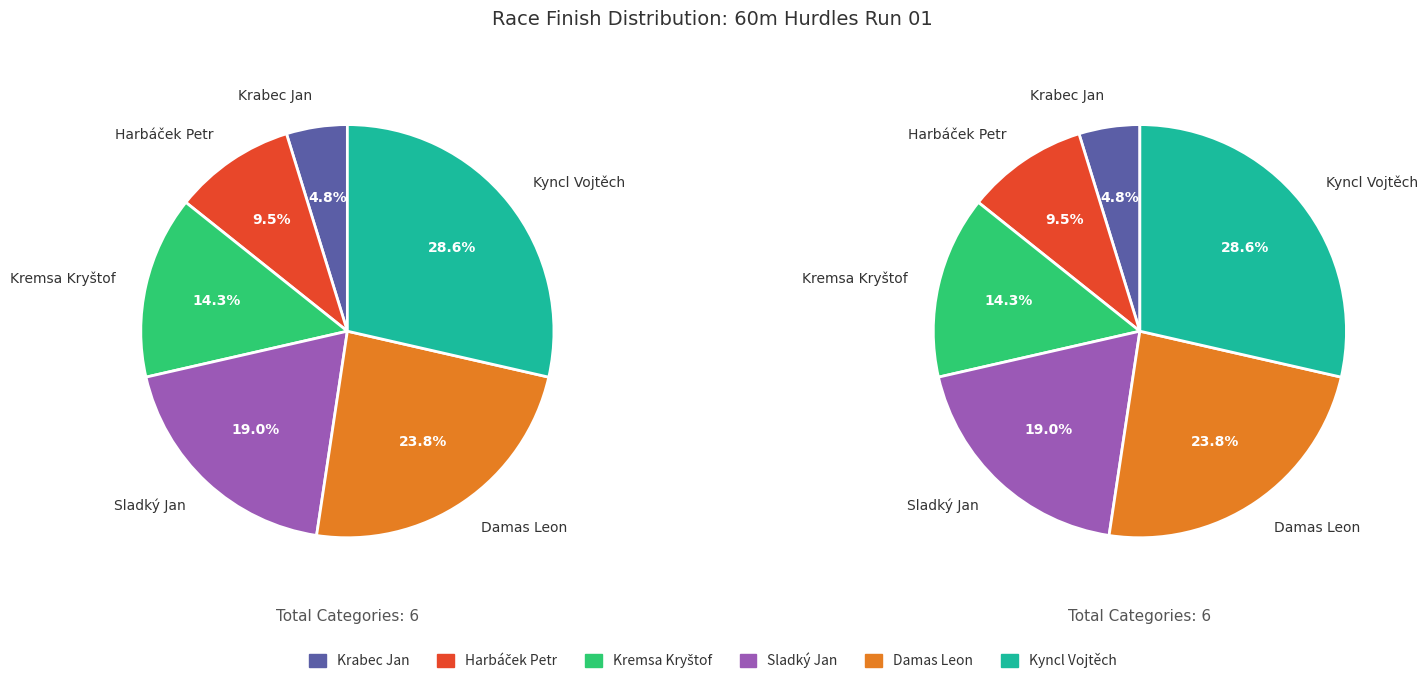

True or false: Kyncl Vojtěch accounts for 29% of the total.

True